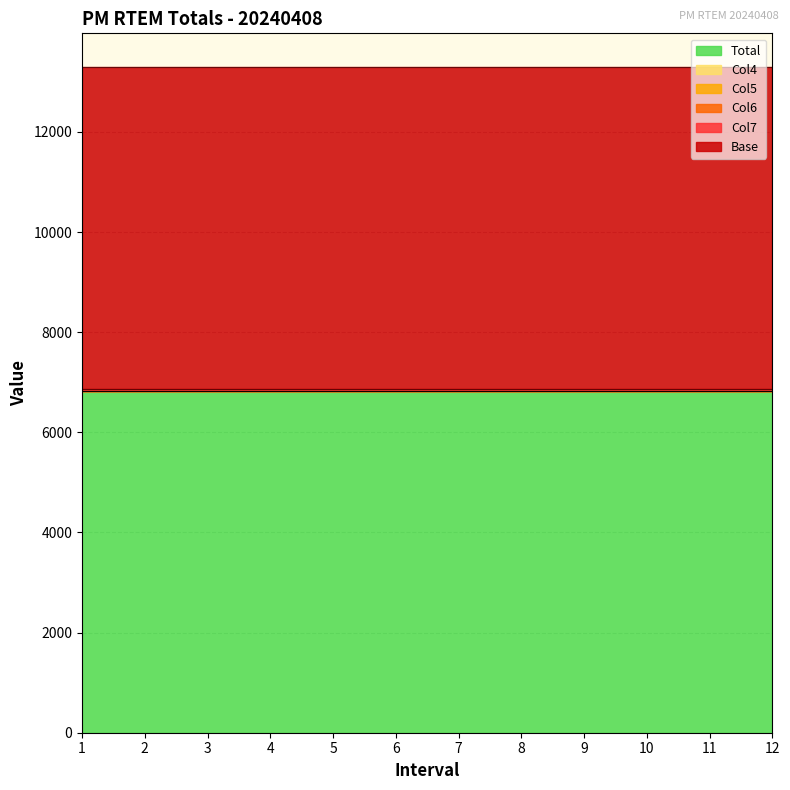

Between 3 and 10, which series saw the biggest shift?

Total